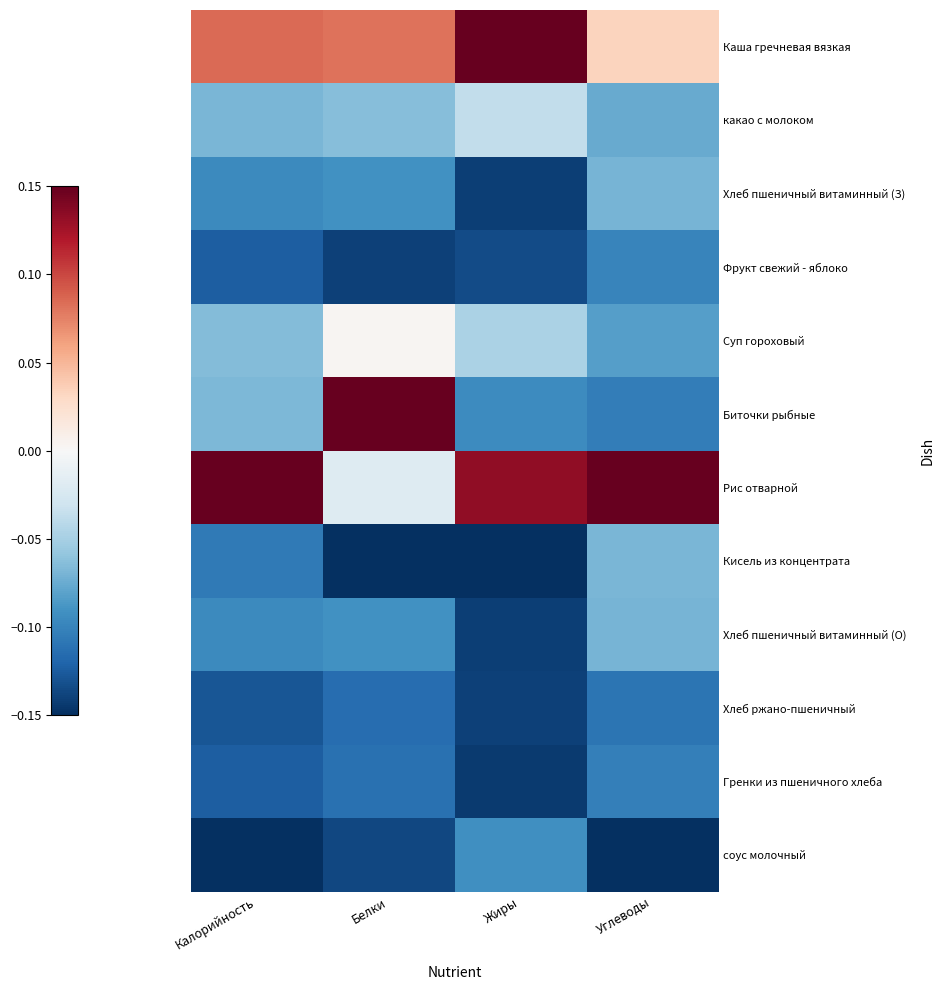

At which category is the sum across all series the highest?

Белки